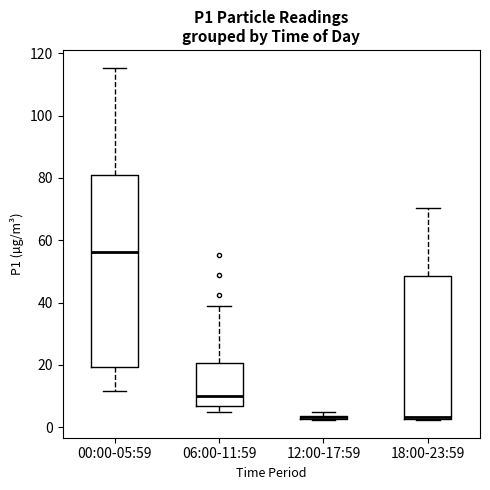

Comparing the boxes themselves (not the whiskers), which one is the tallest?

00:00-05:59